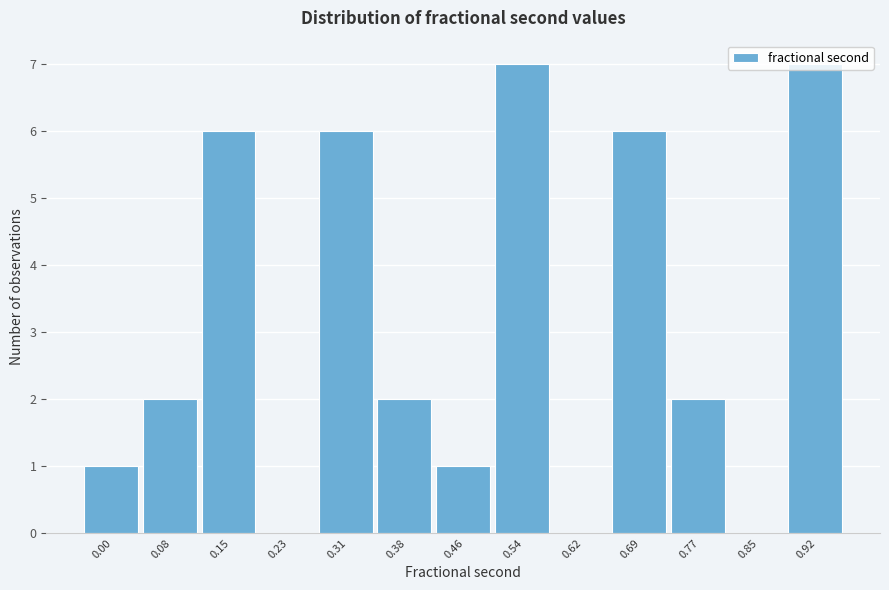

What is the sum of all values?

40